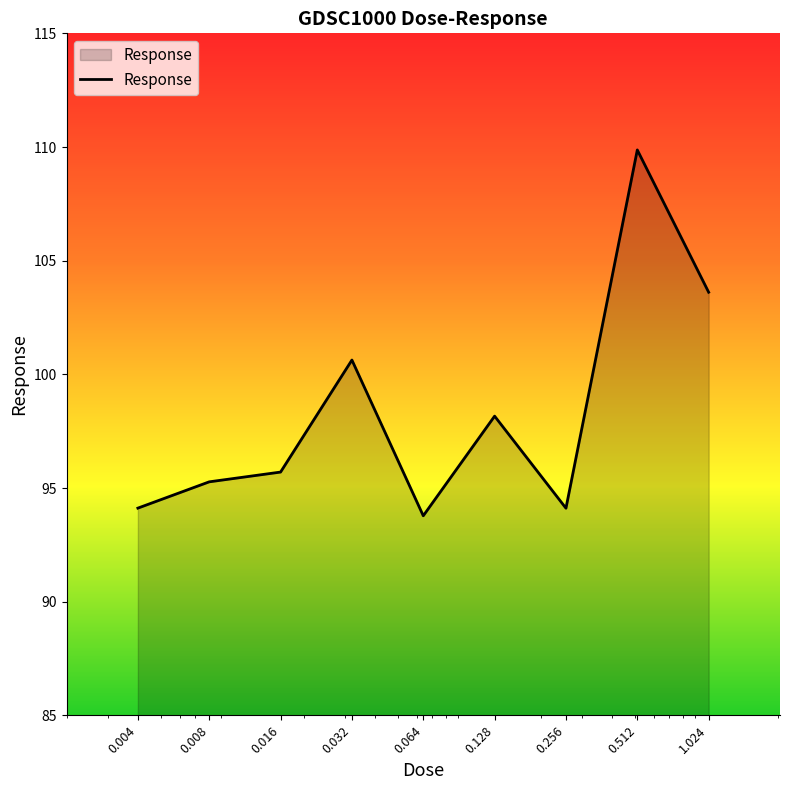

What is the difference between the maximum and minimum values?

16.1